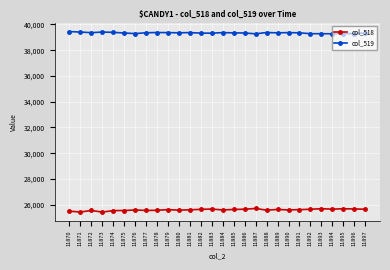

Rank the series by their maximum value, from highest to lowest.

col_519, col_518